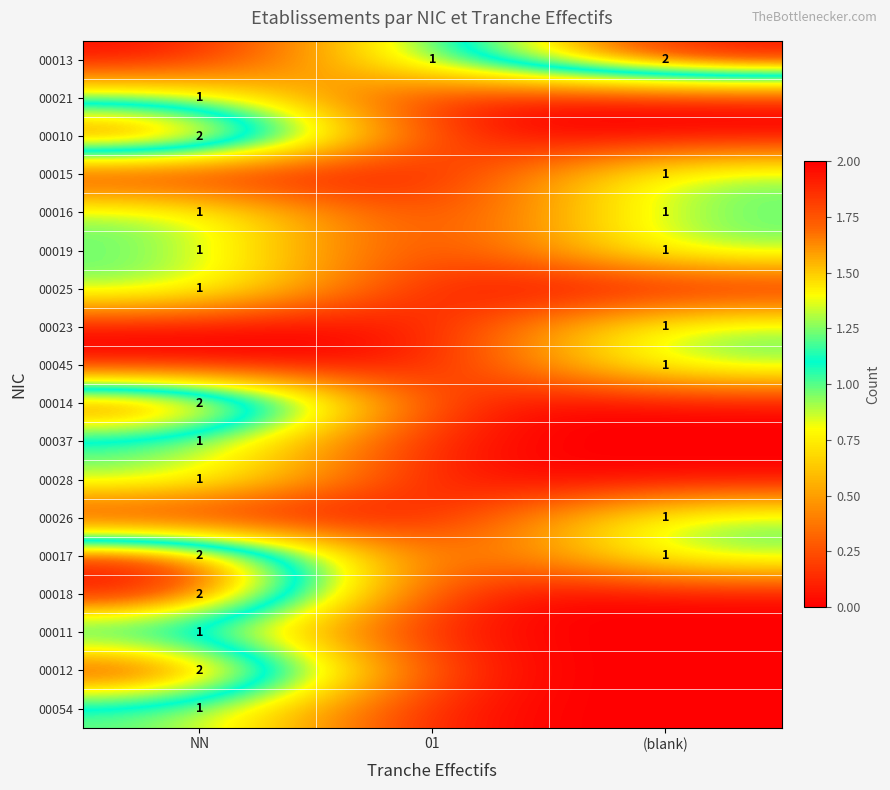

True or false: 00023 has a value of 2 at (blank).

False